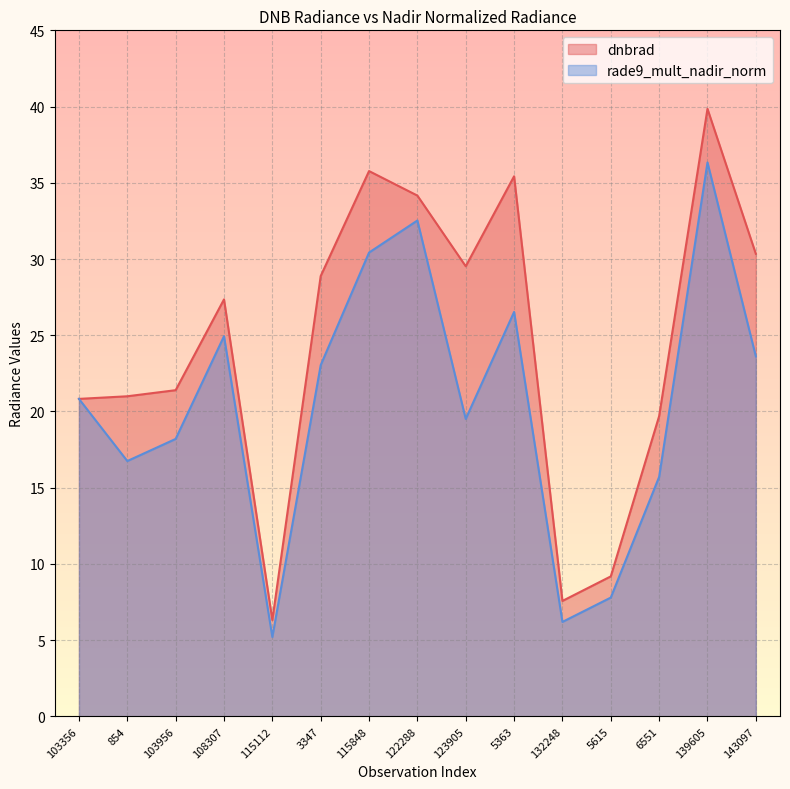

Reading left to right, list all the values displayed in this chart.

dnbrad: 20.8	21.0	21.4	27.4	6.3	28.9	35.8	34.2	29.5	35.4	7.6	9.2	19.7	39.9	30.3
rade9_mult_nadir_norm: 20.8	16.7	18.2	24.9	5.2	23.0	30.4	32.5	19.5	26.5	6.2	7.8	15.7	36.3	23.6